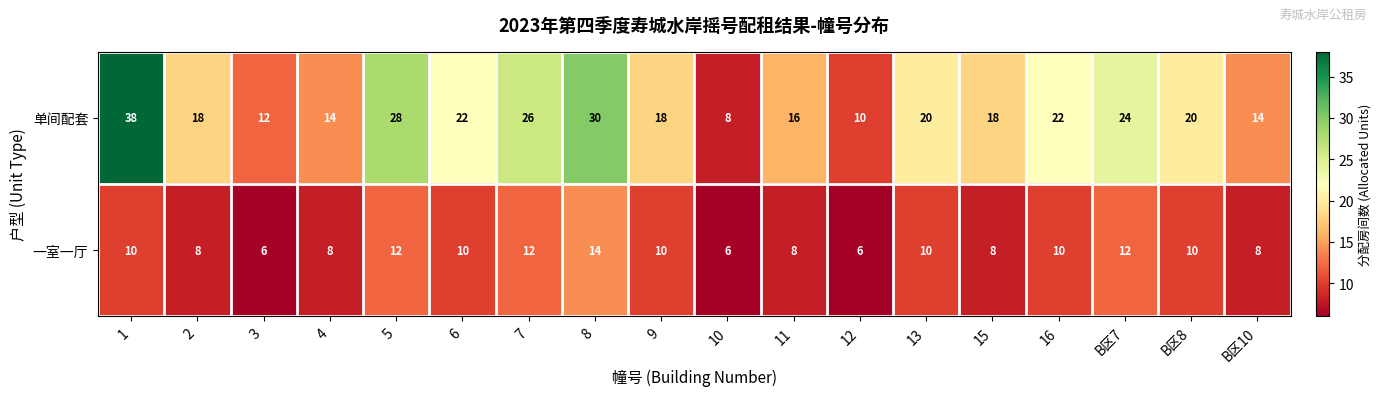

Is it true that 单间配套 equals 18 at 9?

True